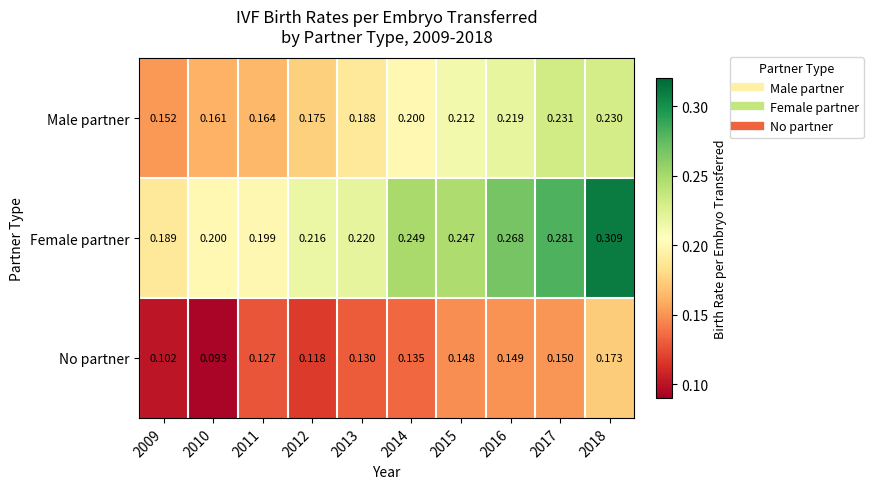

At how many categories does at least one series exceed 0?

10